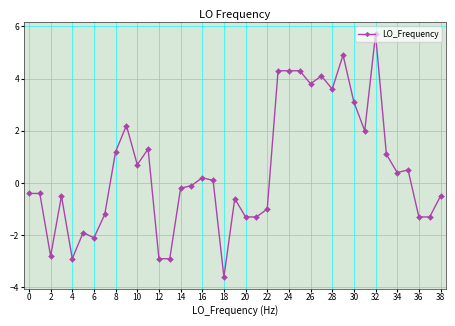

What is the value of the 20th point from the left?

-0.6